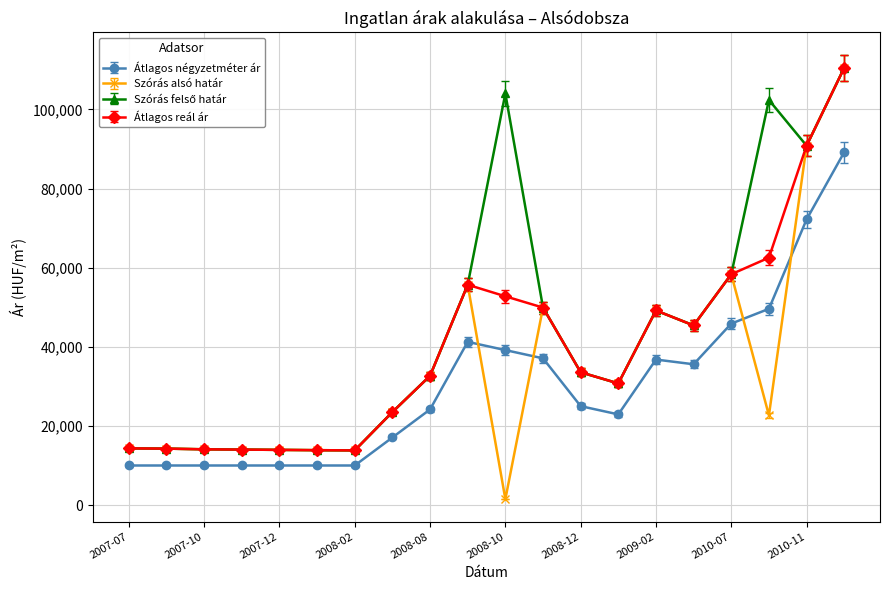

At how many categories does at least one series exceed 51353?

6